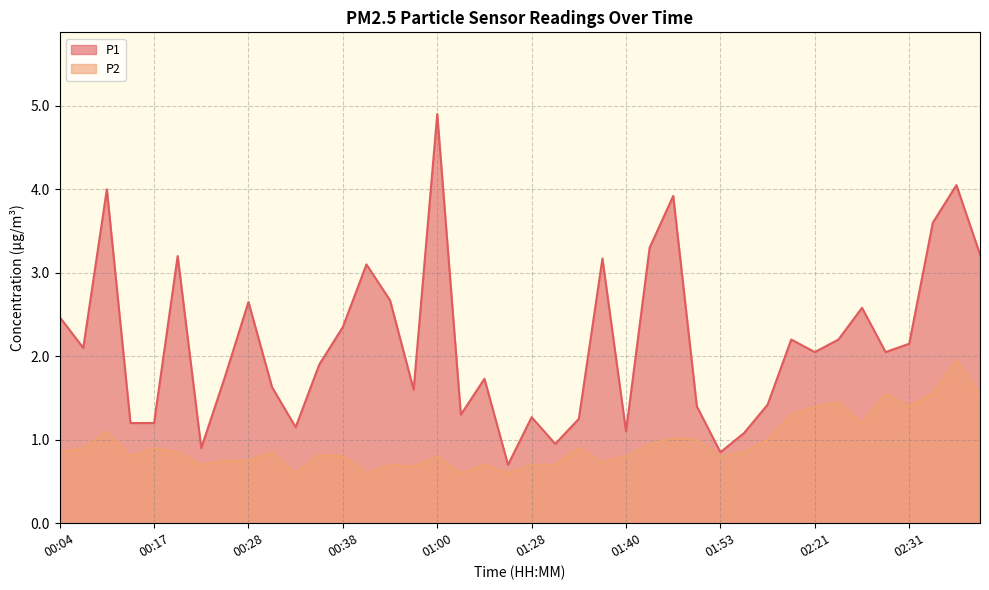

Where is P1 nearest to the value 2?

02:21